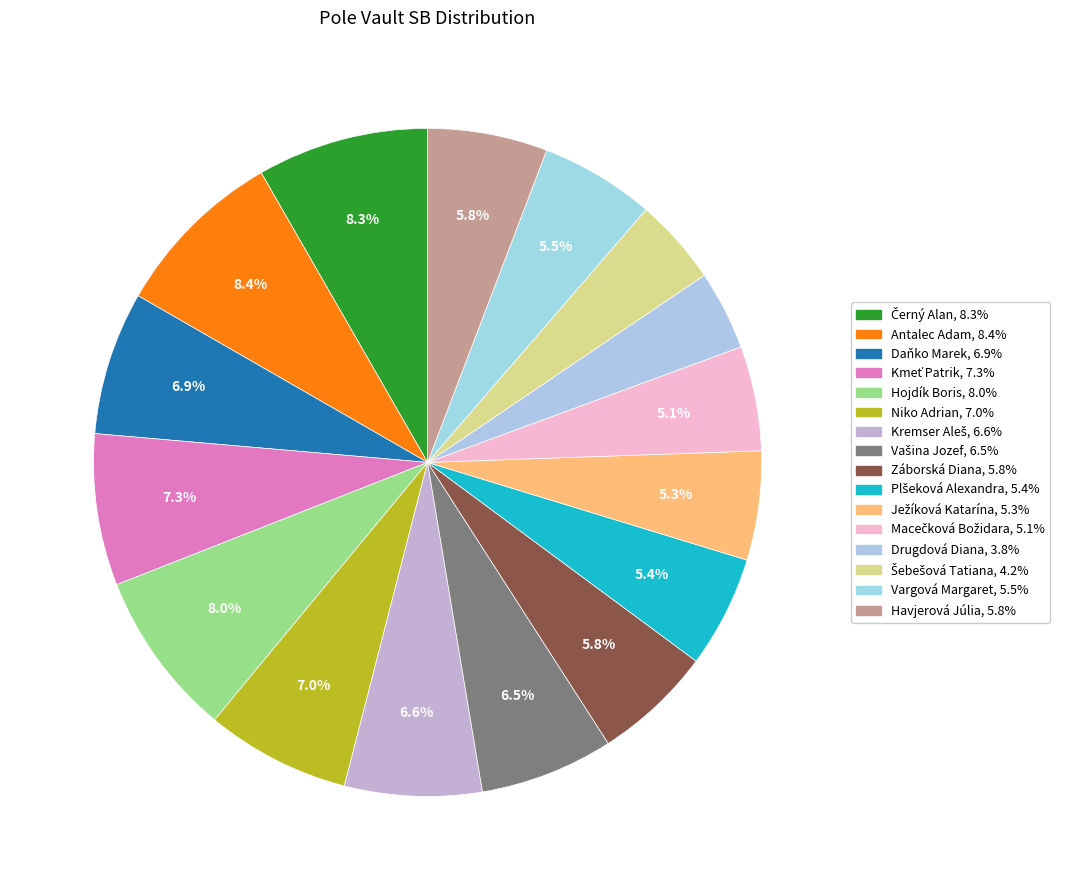

Does Kmeť Patrik account for over 50% of the chart?

No